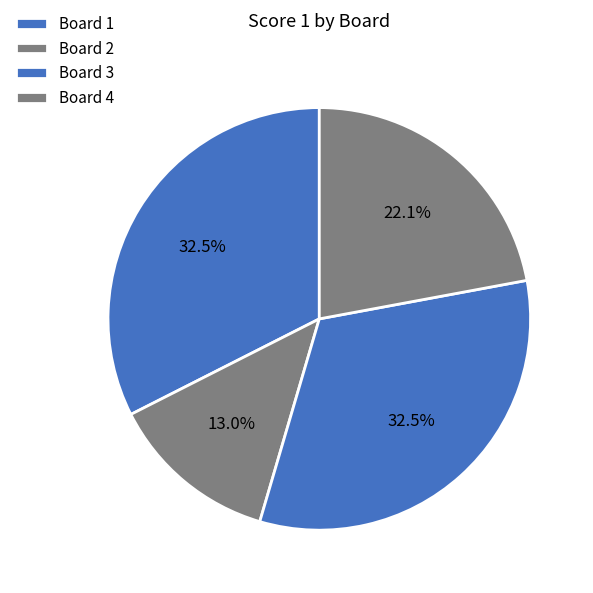

Which slice is the smallest?

2